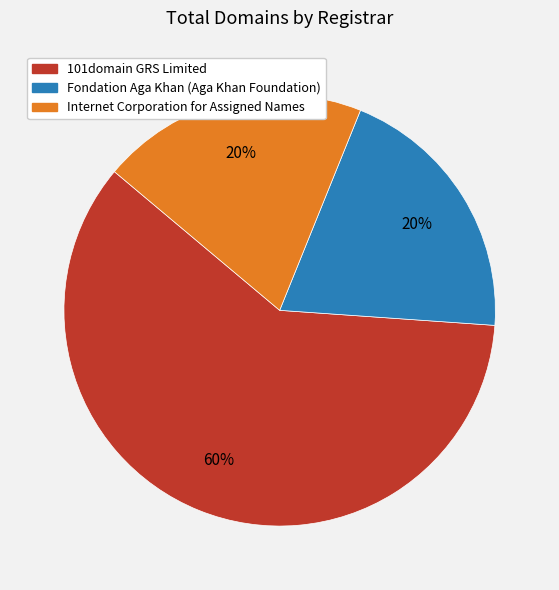

True or false: Fondation Aga Khan (Aga Khan Foundation) accounts for 25% of the total.

False